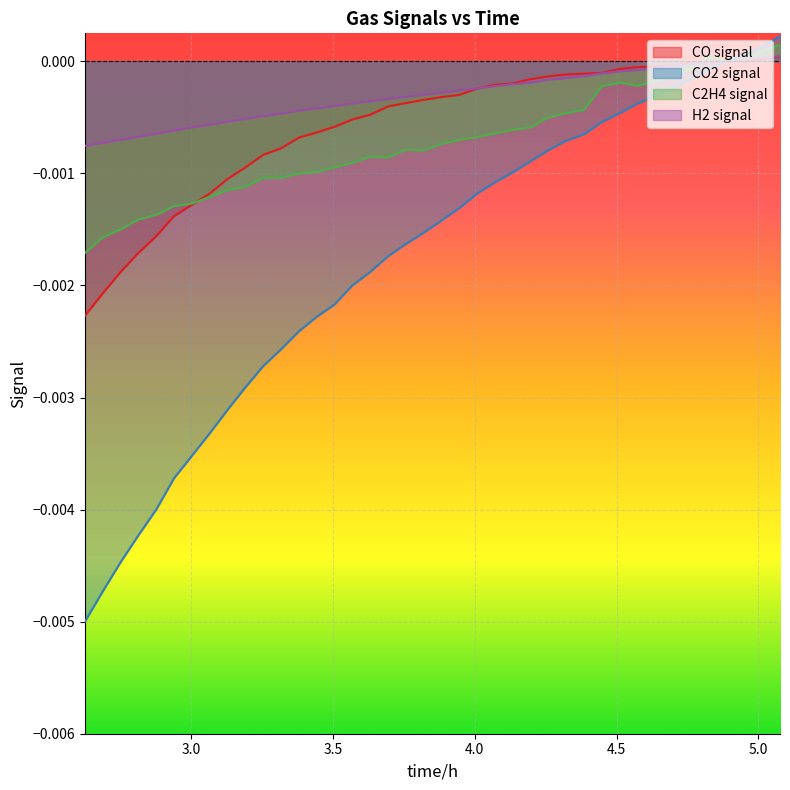

Which series has the largest range (max minus min)?

CO2 signal